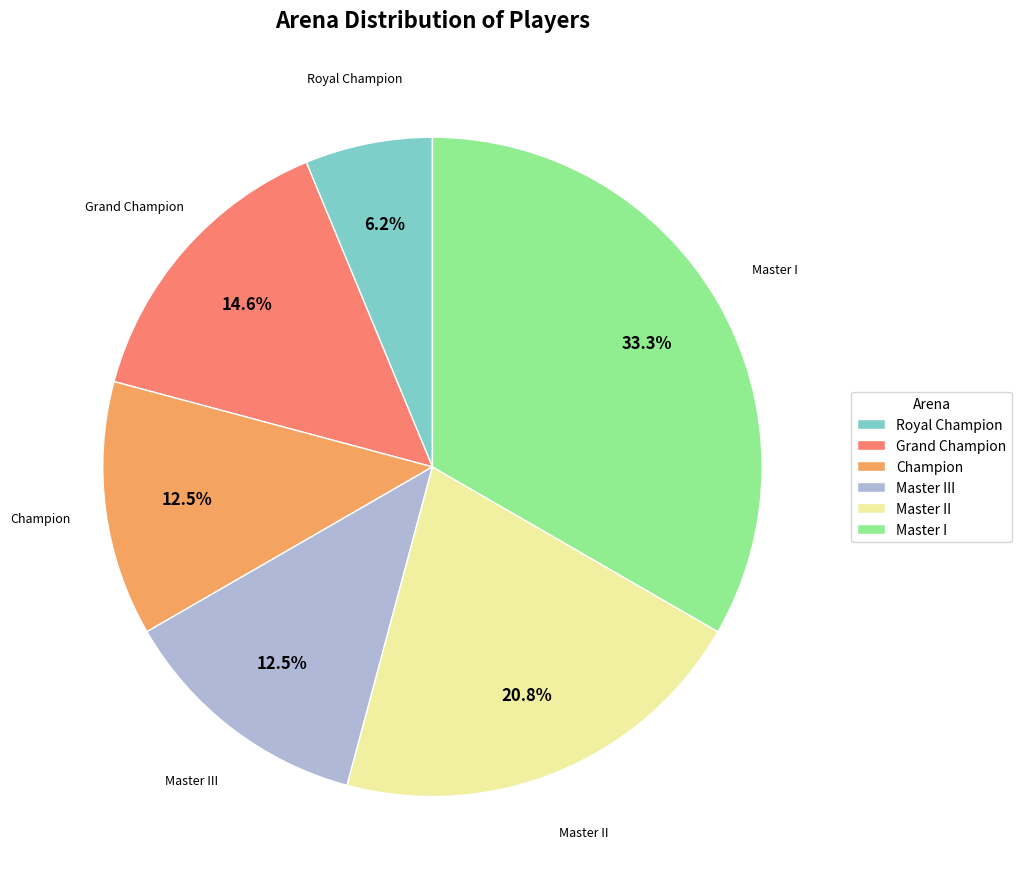

To the nearest percent, what is the combined percentage of Master II and Master III?

33%